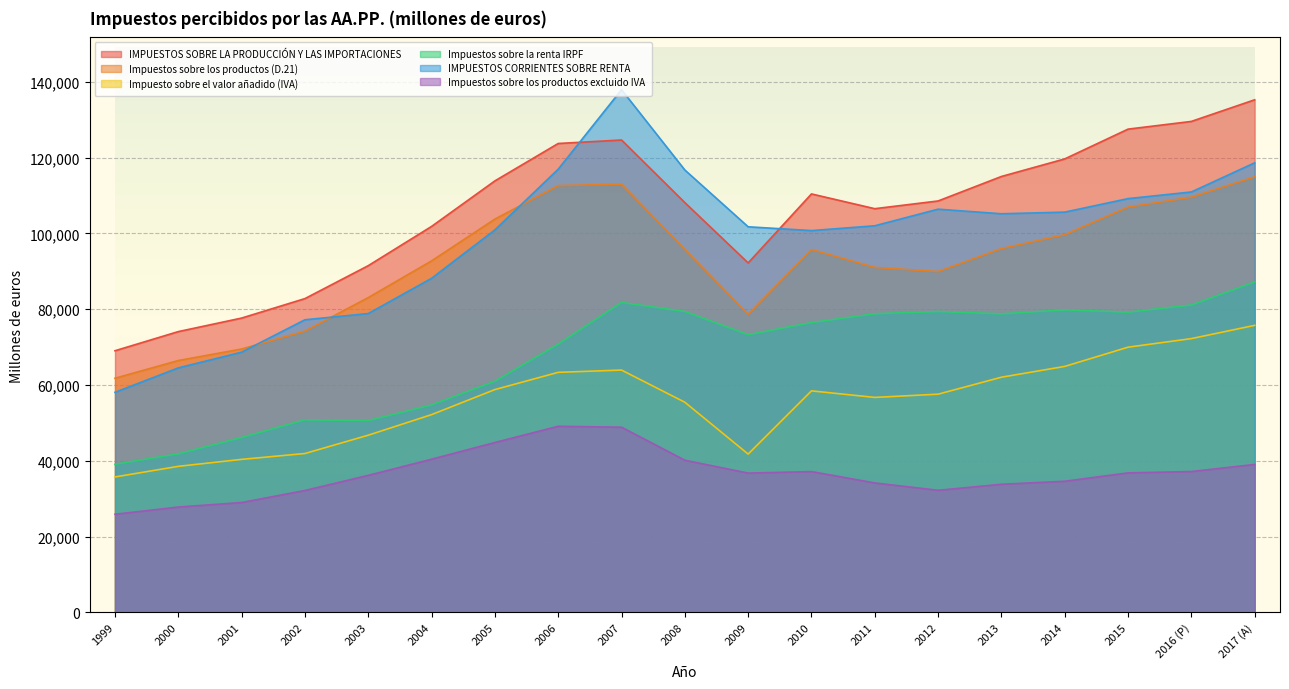

What is the smallest value displayed?

25913